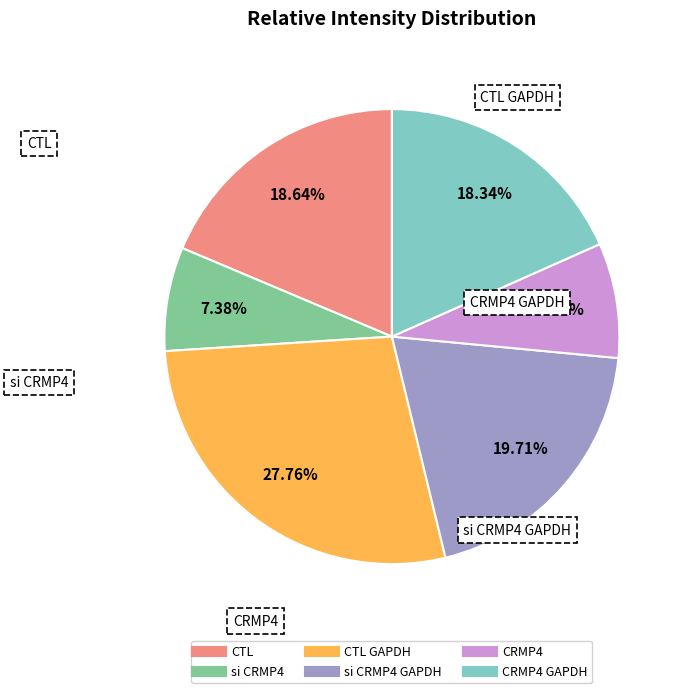

Is there a majority slice in this chart?

No